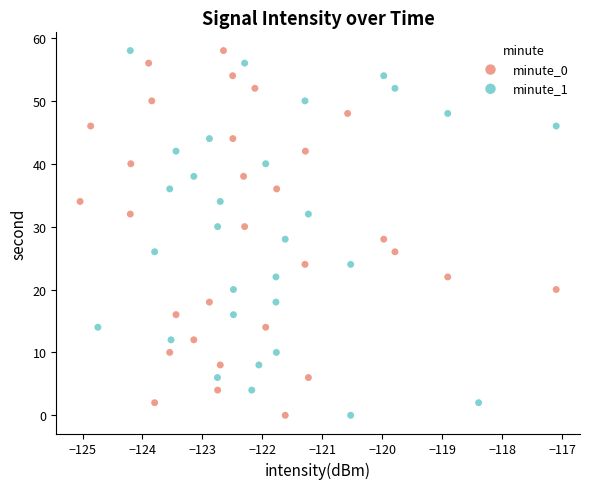

What are all the series names shown in the legend?

minute_0, minute_1